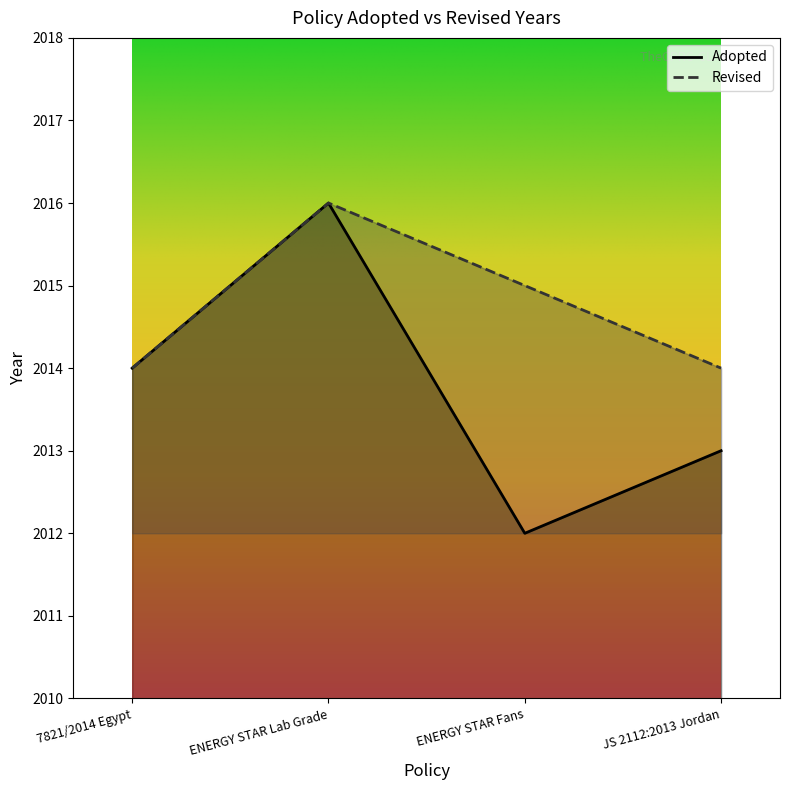

Rank the categories by value from lowest to highest.

ENERGY STAR Fans, JS 2112:2013 Jordan, 7821/2014 Egypt, ENERGY STAR Lab Grade